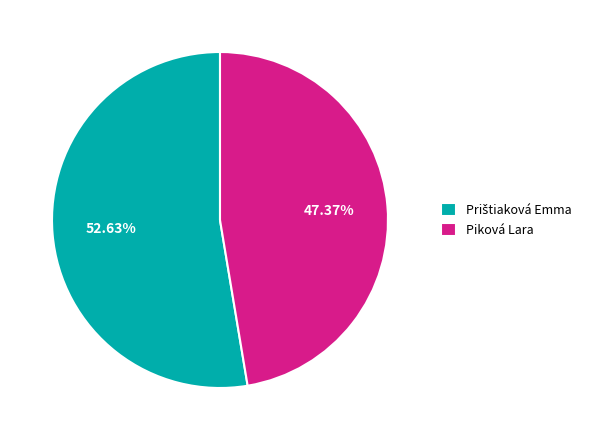

Which category has the smallest portion of the pie?

Piková Lara